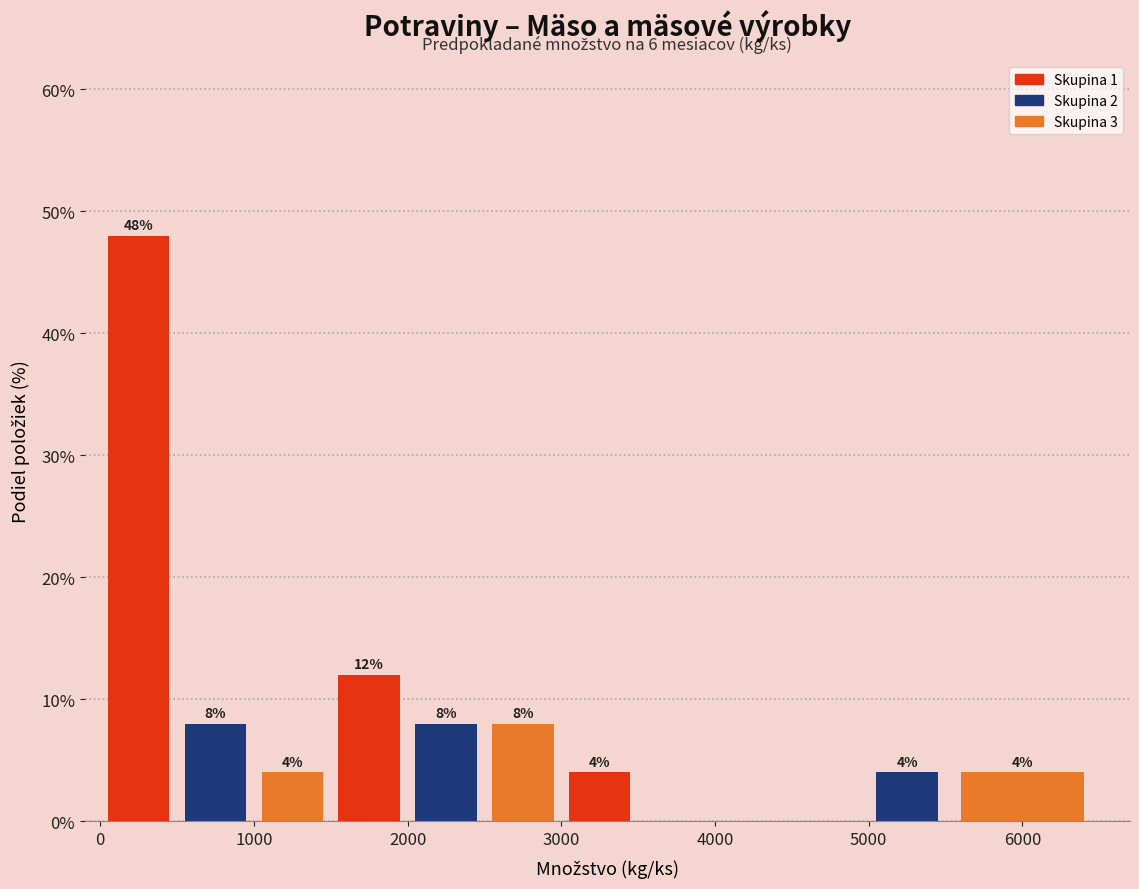

Over which range of the x-axis is the bar tallest?

0 to 500